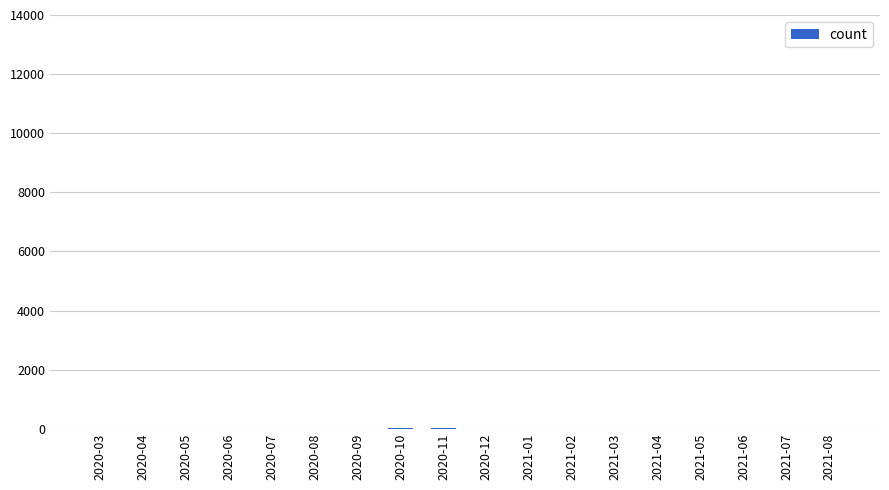

What is the approximate value at 2020-09?

7